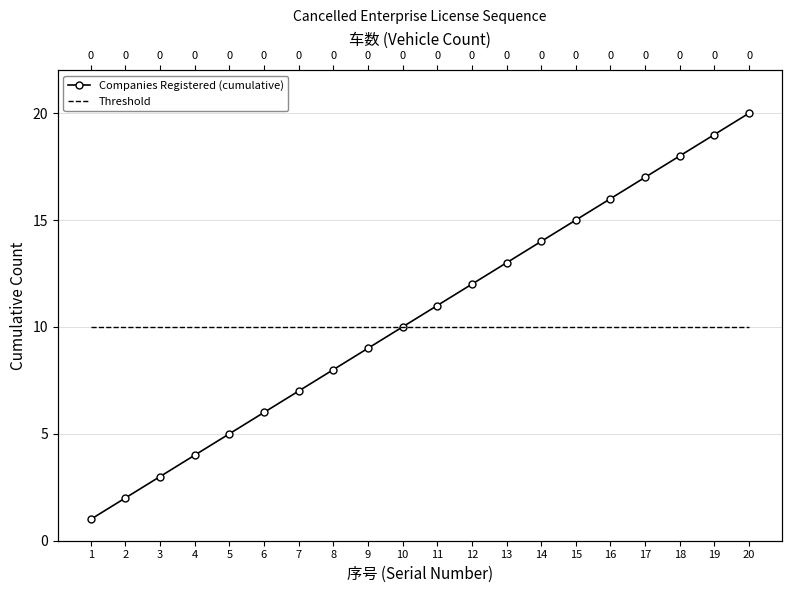

Rank the series by their maximum value, from highest to lowest.

Companies Registered (cumulative), Threshold